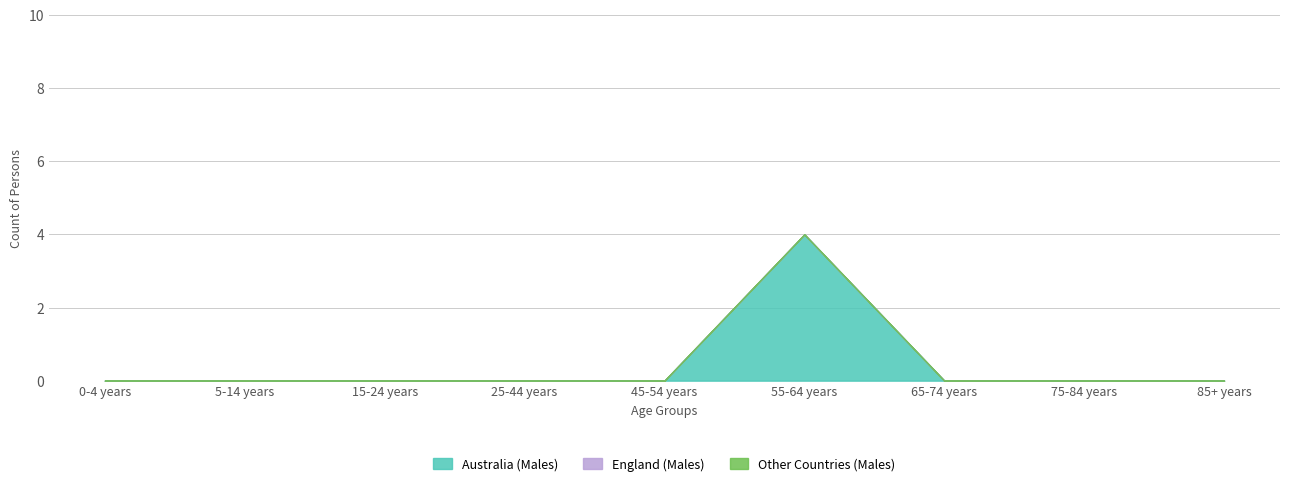

What is the label of the 2nd point from the right?

75-84 years